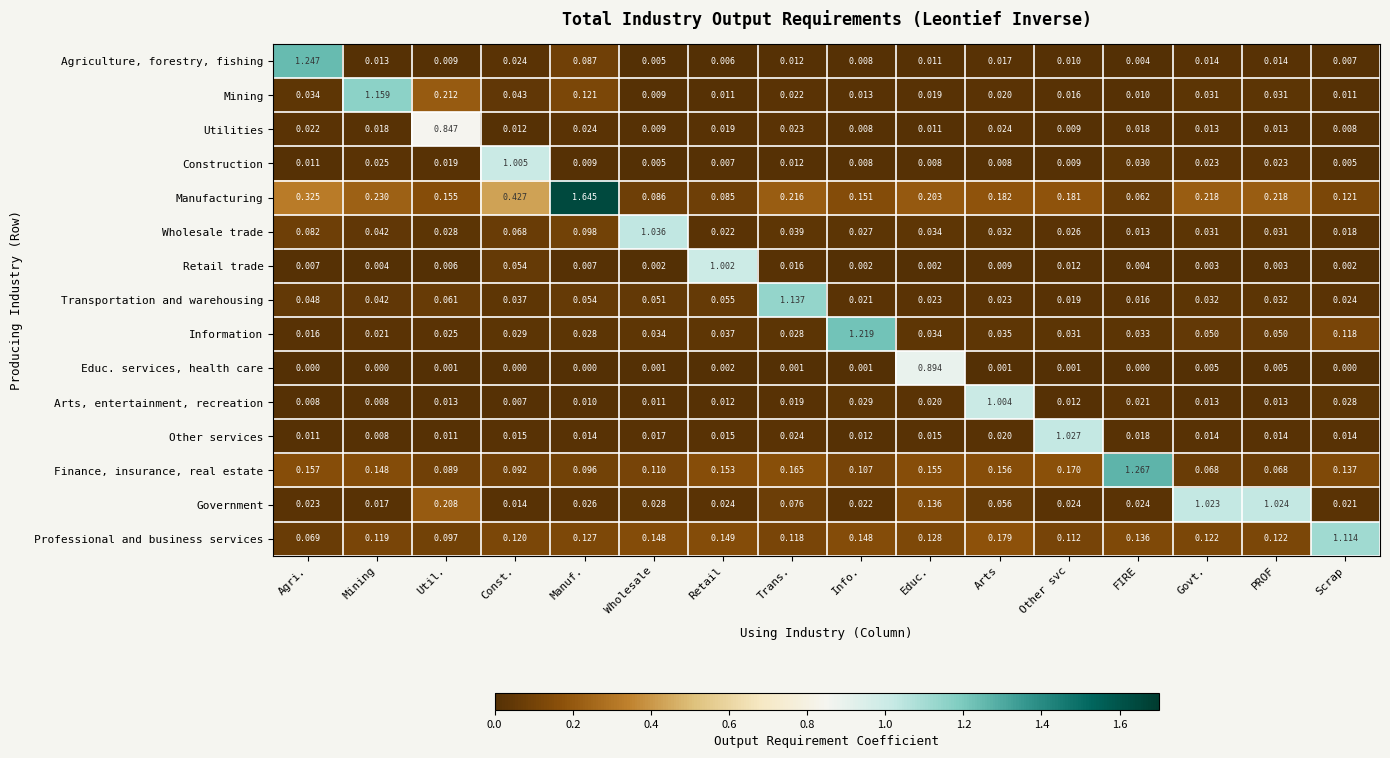

Which series has the widest spread of values?

Manufacturing